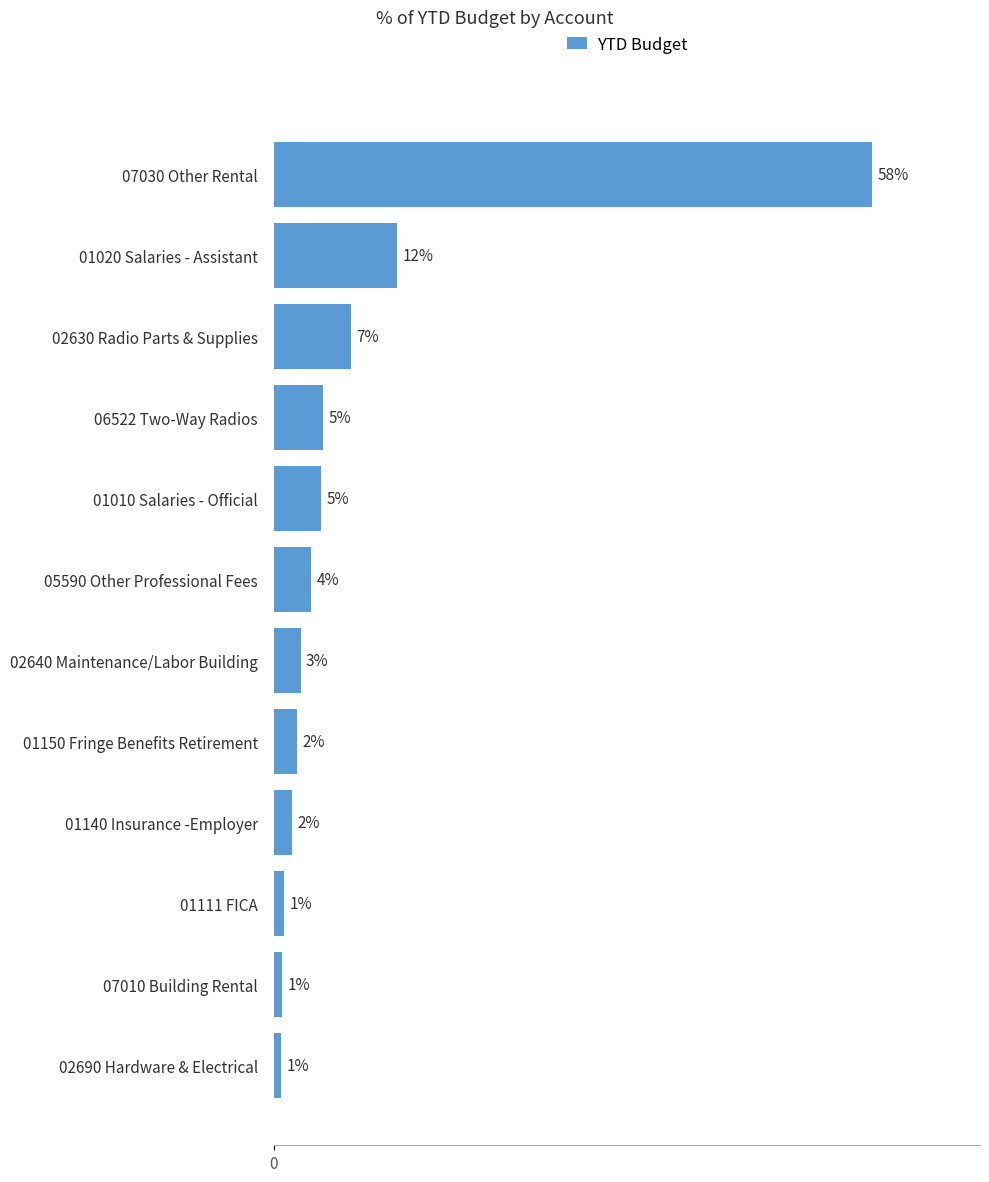

Does the chart contain any negative values?

No